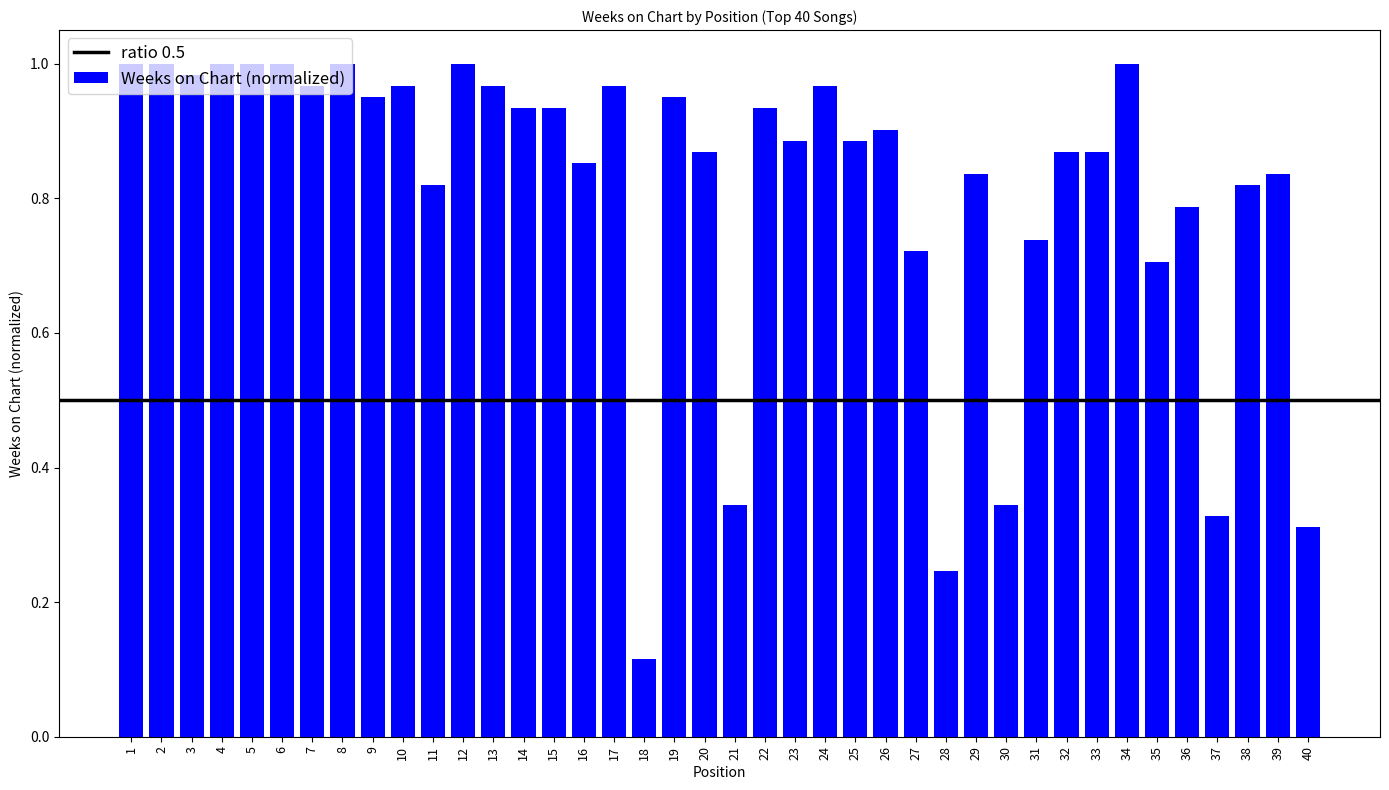

Is it true that the value at 18 is 0.2?

False